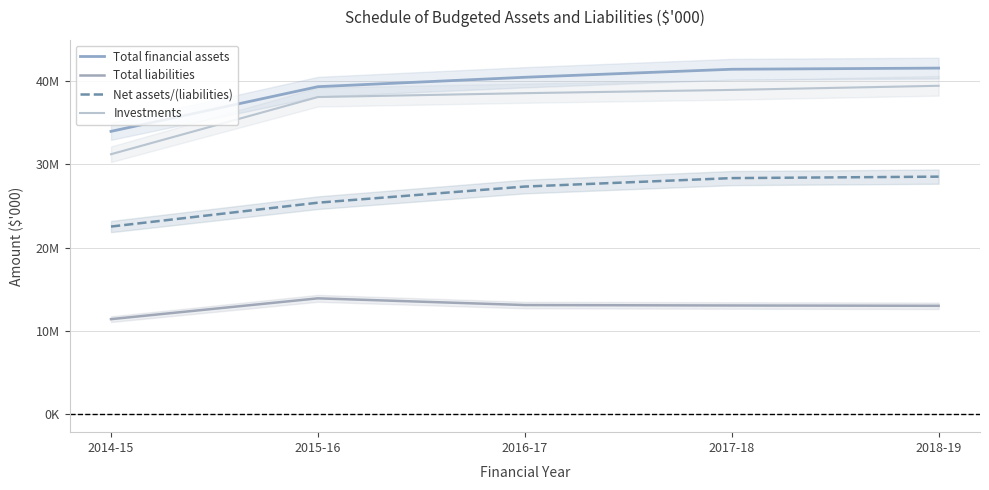

The value of Net assets/(liabilities) at 2018-19 is 48260099. True or false?

False